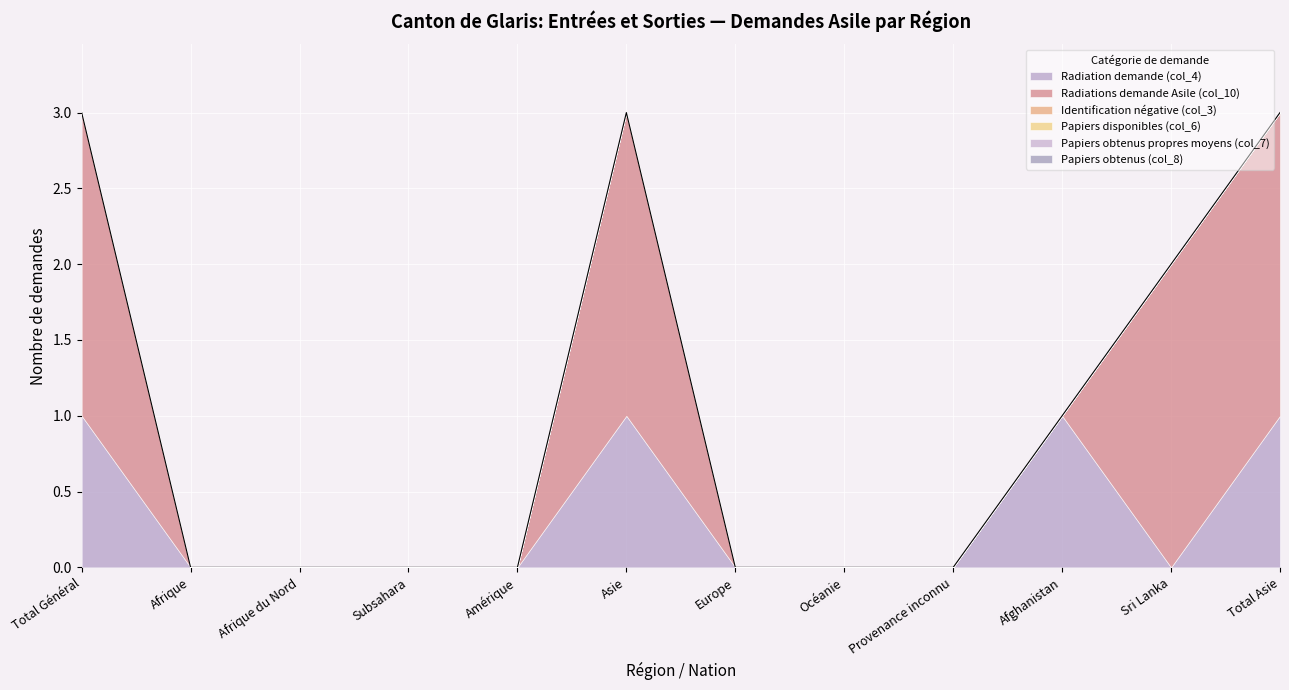

What are all the series names shown in the legend?

Radiation demande (col_4), Radiations demande Asile (col_10), Identification négative (col_3), Papiers disponibles (col_6), Papiers obtenus propres moyens (col_7), Papiers obtenus (col_8)